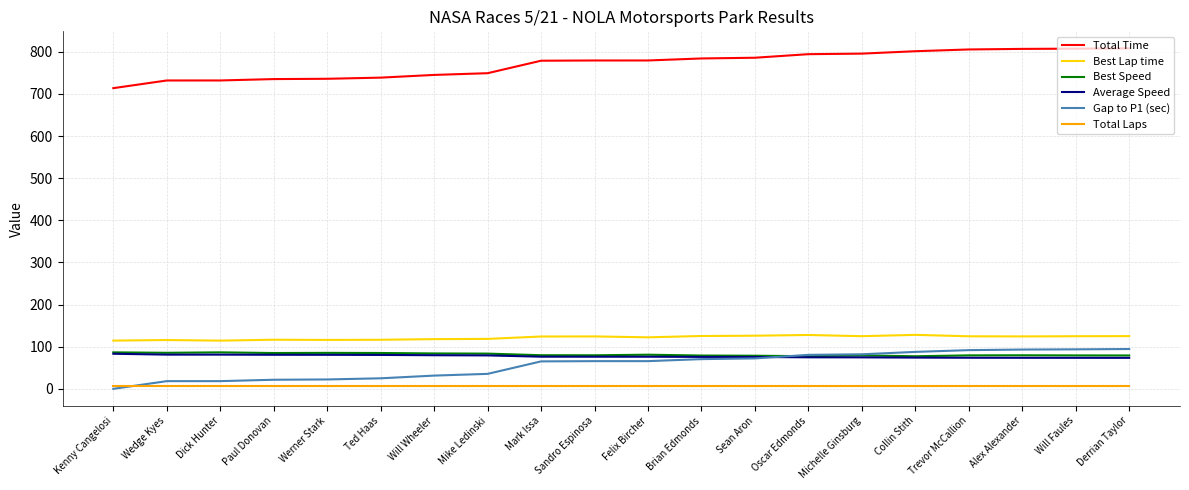

What are all the series names shown in the legend?

Total Time, Best Lap time, Best Speed, Average Speed, Gap to P1 (sec), Total Laps